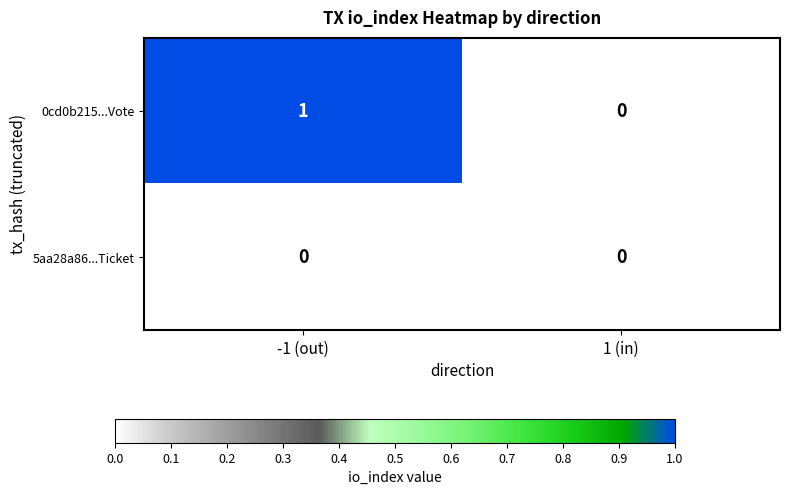

Which series changed the most between -1 (out) and 1 (in)?

0cd0b215...Vote